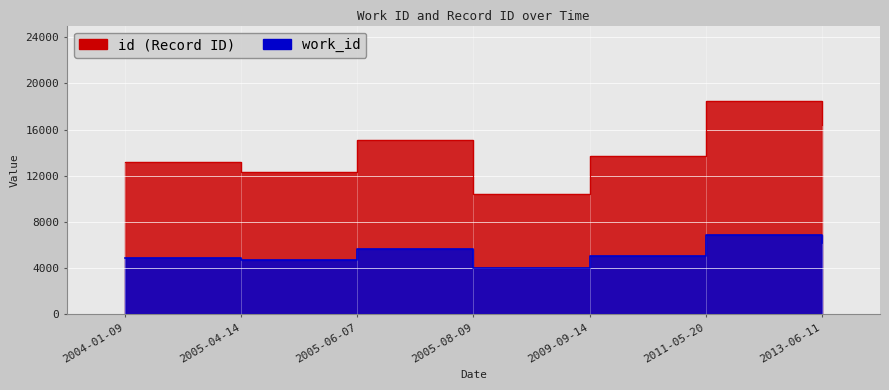

In work_id, how many points are higher than both neighbors (excluding endpoints)?

2